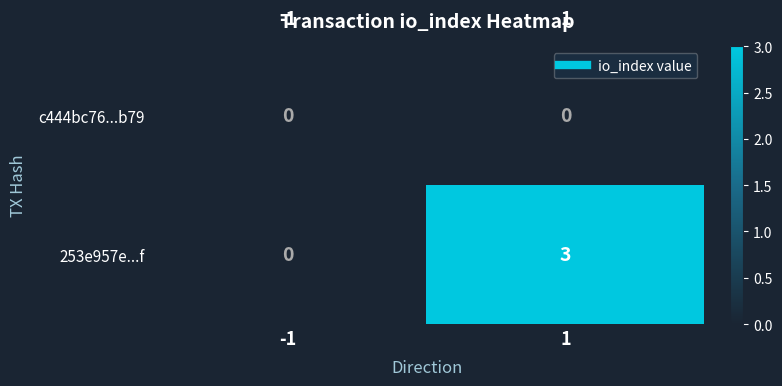

Reading left to right, list all the values displayed in this chart.

c444bc76...b79: 0	0
253e957e...f: 0	3